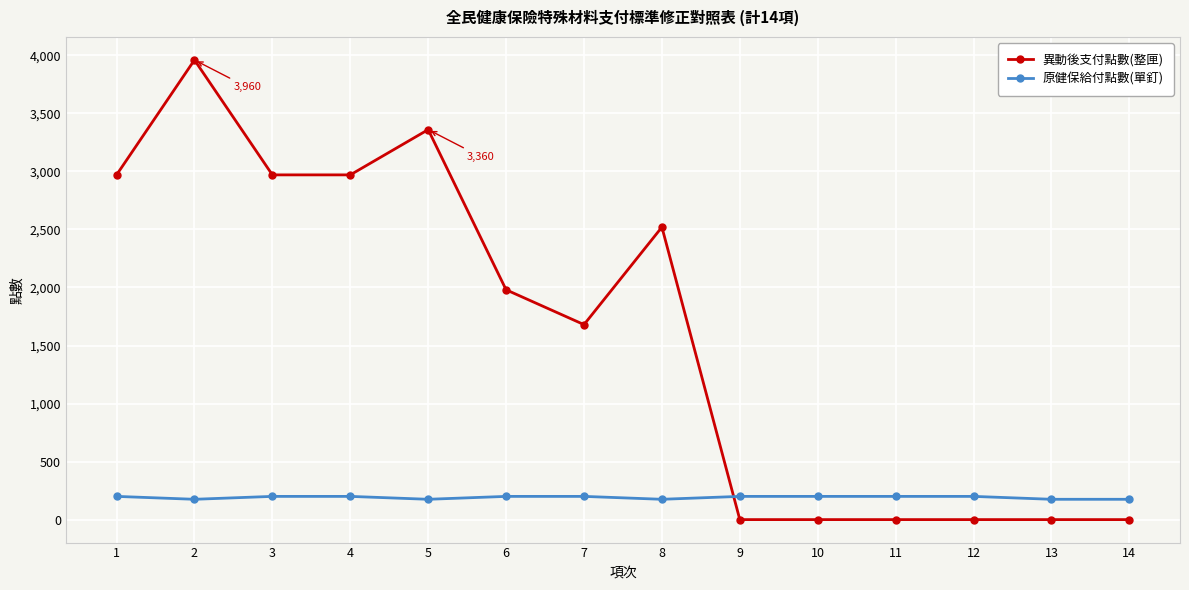

Reading left to right, transcribe all the data shown in this chart.

異動後支付點數(整匣): 2970	3960	2970	2970	3360	1980	1680	2520	0	0	0	0	0	0
原健保給付點數(單釘): 200	175	200	200	175	200	200	175	200	200	200	200	175	175